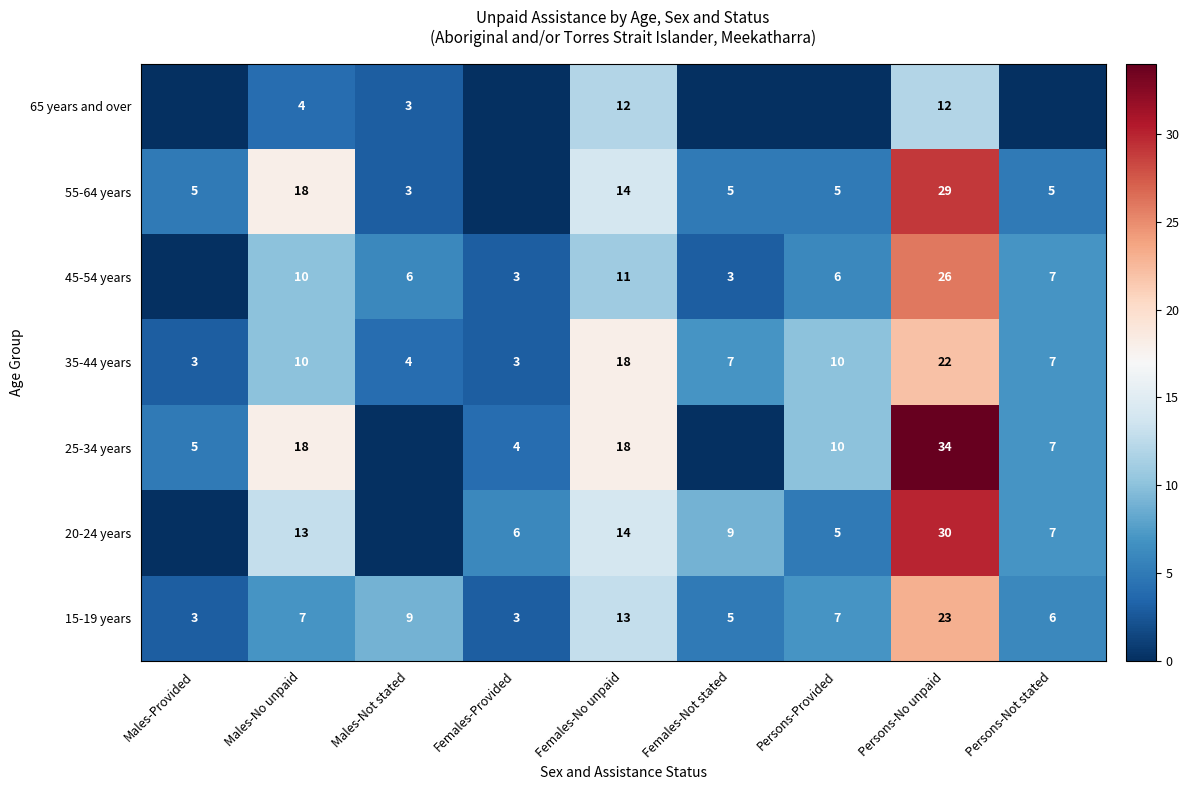

The value of 35-44 years at Persons-Not stated is 9. True or false?

False